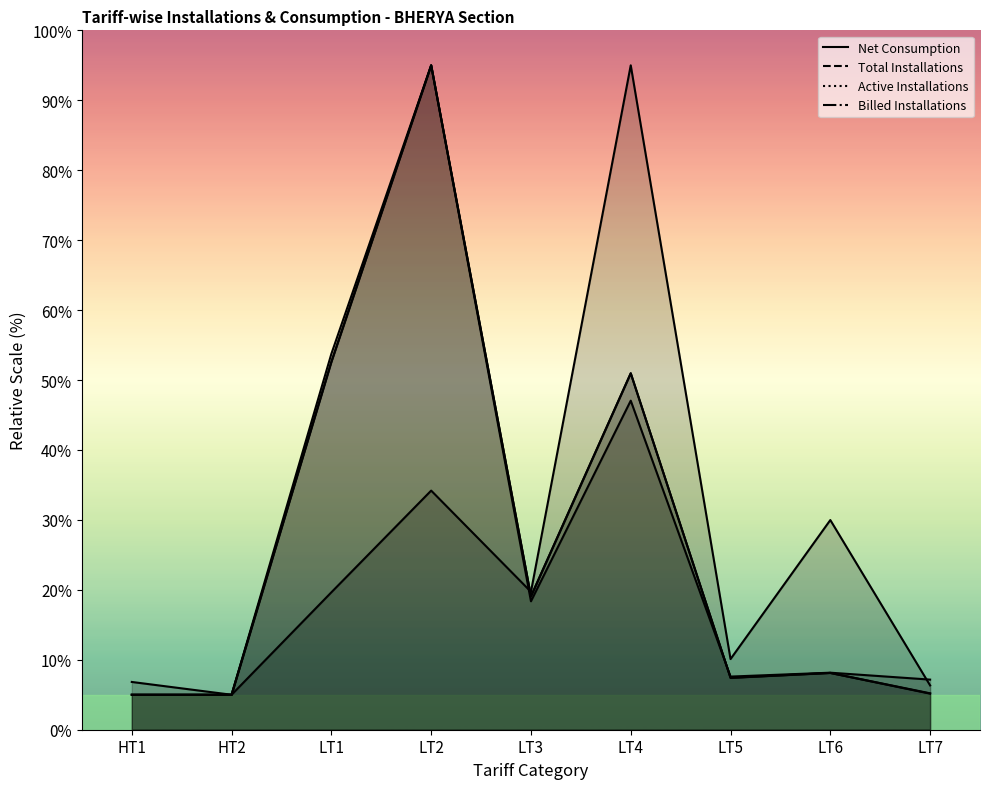

Where does the Total Installations series first go above 8?

LT1